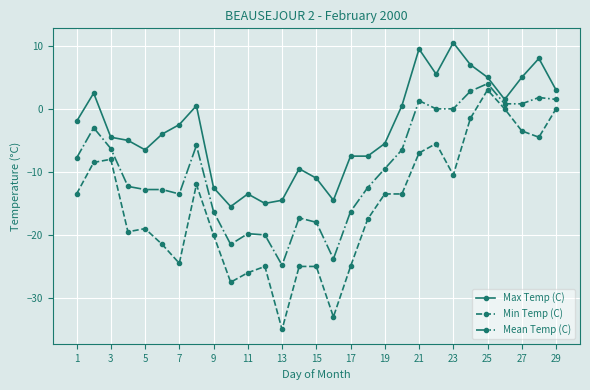

Count the number of categories in the chart.

29